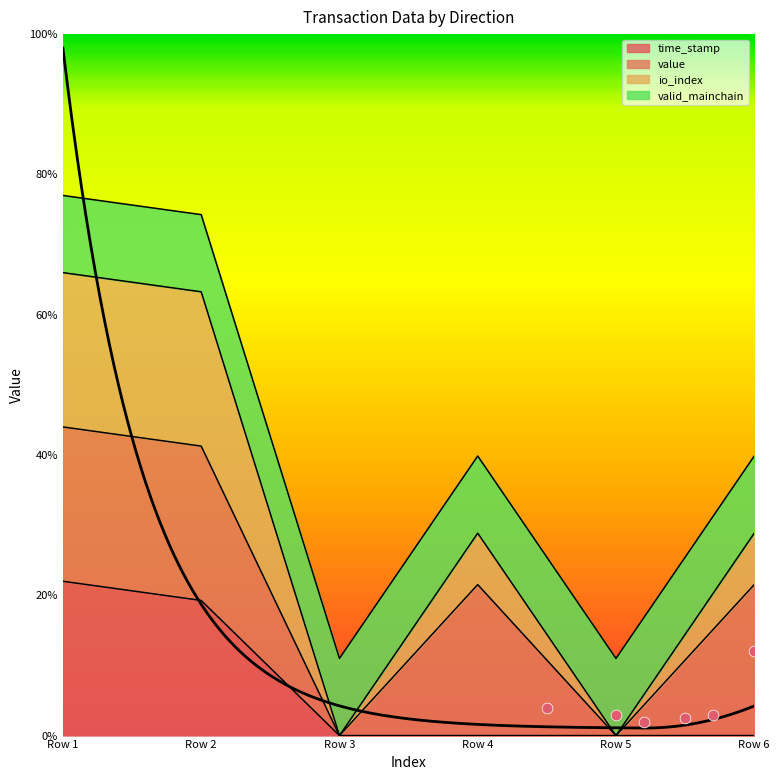

Is the value of io_index at -1 greater than the value of time_stamp at -1?

Yes